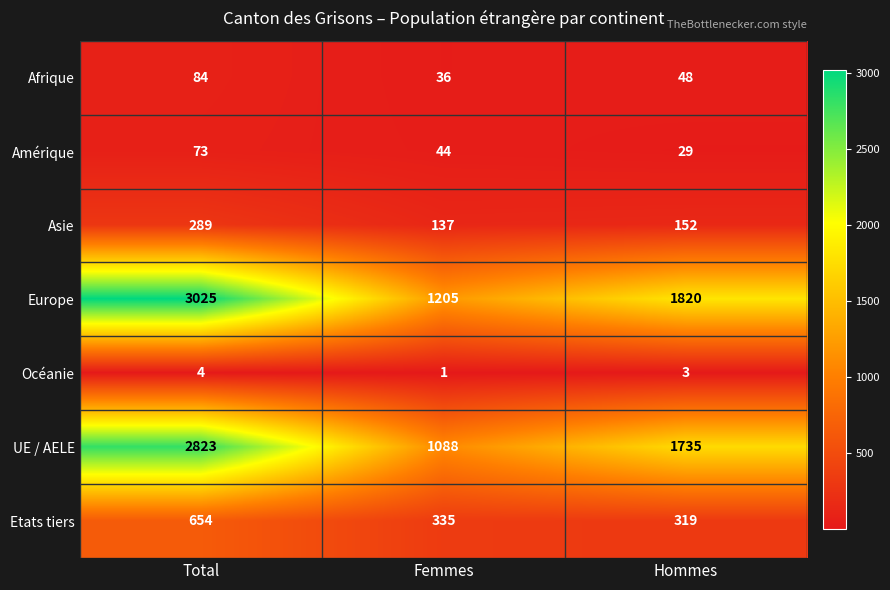

Reading left to right, transcribe all the data shown in this chart.

Afrique: Total=84	Femmes=36	Hommes=48
Amérique: Total=73	Femmes=44	Hommes=29
Asie: Total=289	Femmes=137	Hommes=152
Europe: Total=3025	Femmes=1205	Hommes=1820
Océanie: Total=4	Femmes=1	Hommes=3
UE / AELE: Total=2823	Femmes=1088	Hommes=1735
Etats tiers: Total=654	Femmes=335	Hommes=319